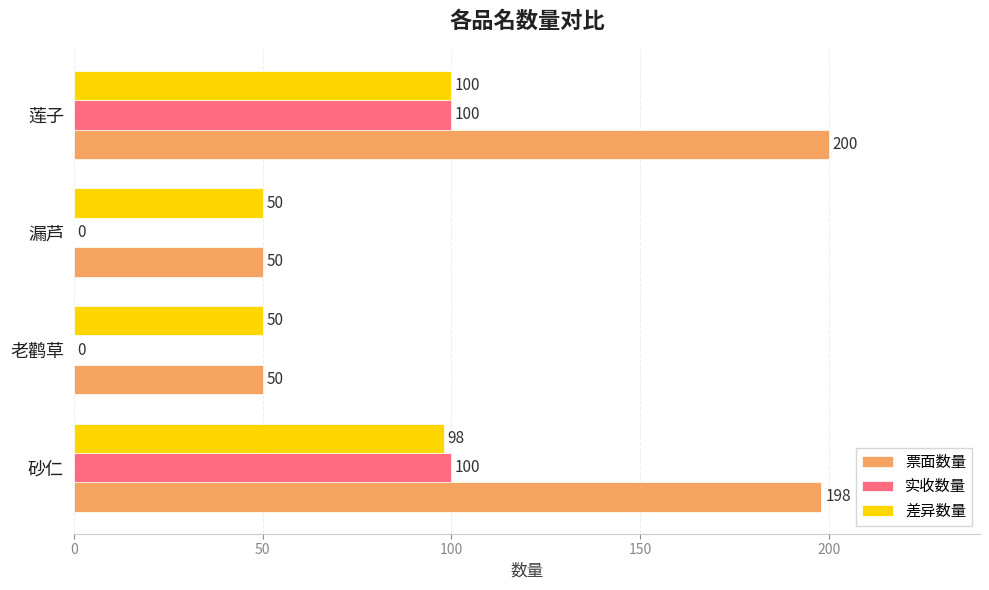

At which category is the sum across all series the highest?

莲子